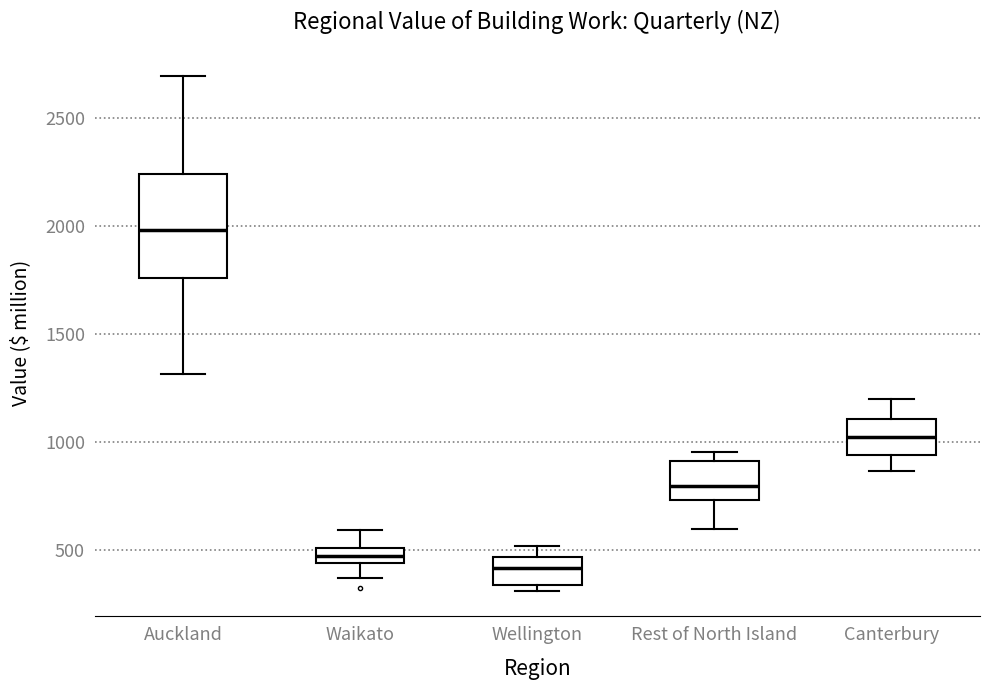

Which box's median line is the highest?

Auckland